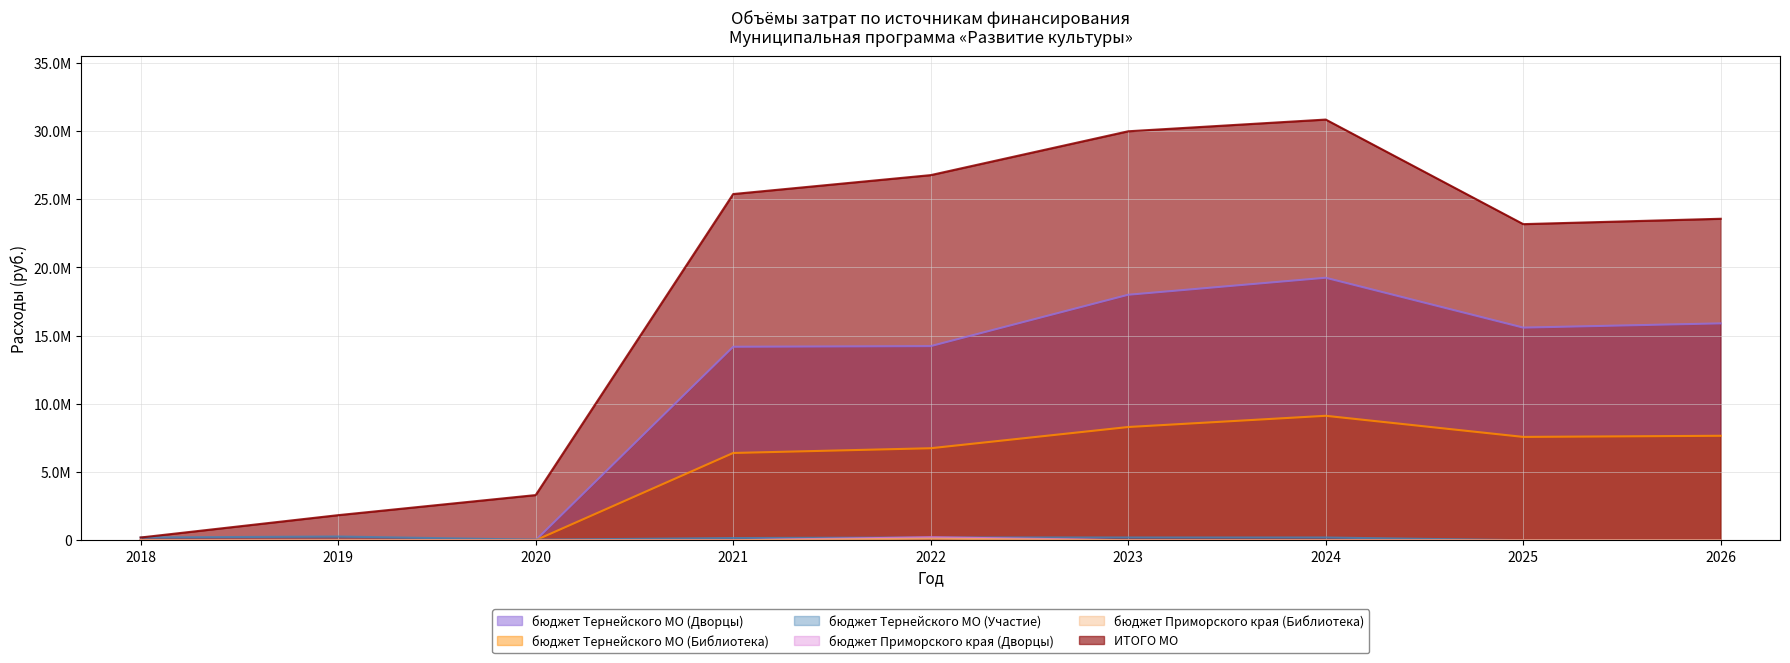

Reading left to right, extract all data points from this chart.

бюджет Тернейского МО (Дворцы): 0.0	0.0	0.0	14178981.0	14225487.6	17990699.0	19237534.5	15583650.0	15894250.0
бюджет Тернейского МО (Библиотека): 0.0	0.0	0.0	6395763.4	6742561.7	8298351.0	9120801.5	7572830.0	7655860.0
бюджет Тернейского МО (Участие): 200000.0	271520.0	39200.0	160341.0	200000.0	200000.0	200000.0	0.0	0.0
бюджет Приморского края (Дворцы): 0.0	0.0	0.0	0.0	117737.9	0.0	0.0	0.0	0.0
бюджет Приморского края (Библиотека): 0.0	0.0	0.0	0.0	217496.4	0.0	0.0	0.0	0.0
ИТОГО МО: 200000.0	1838450.0	3309939.0	25373686.4	26761052.6	29974571.1	30833214.6	23168278.0	23561908.0